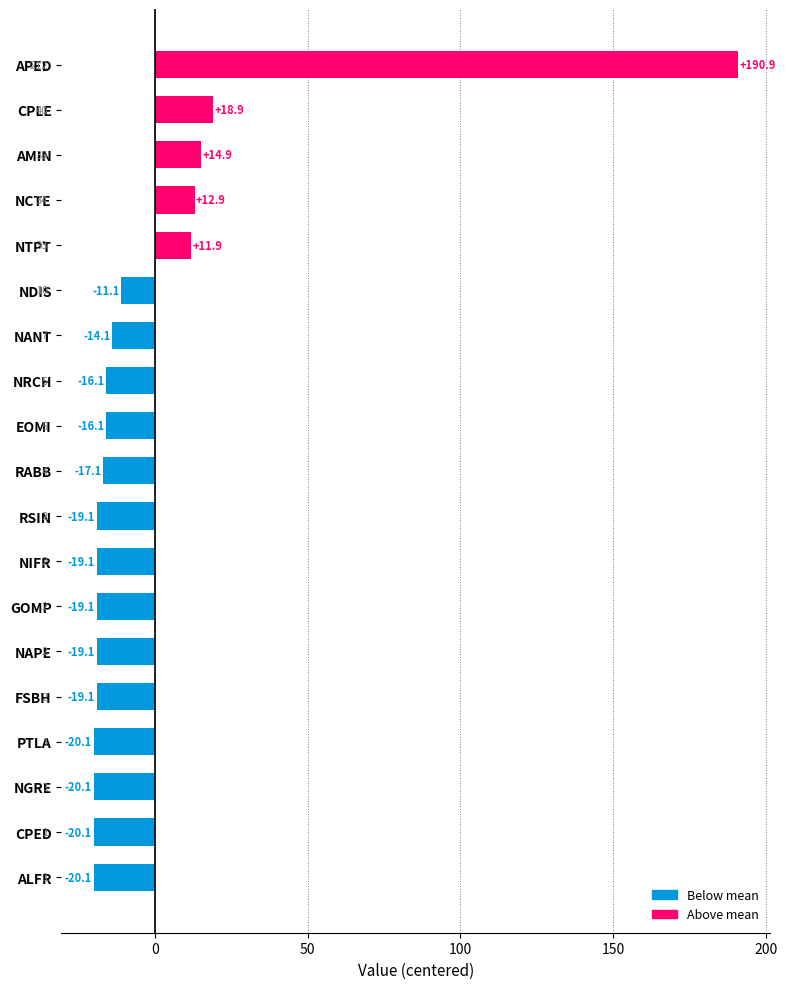

What is the difference between the values at NDIS and EOMI?

5.0